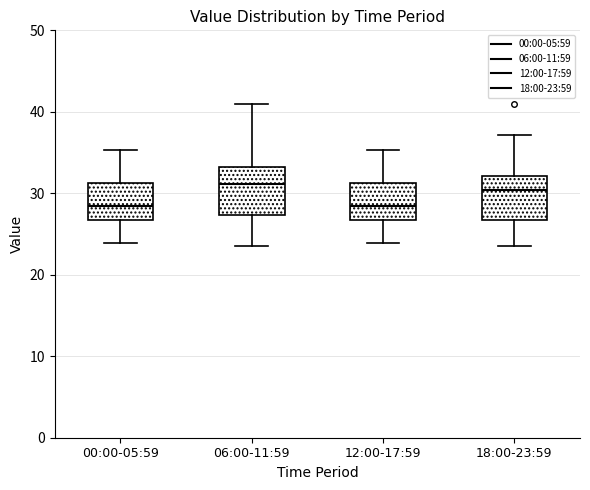

Reading left to right, transcribe this box plot: for each box, give where its median line is, the range the box spans, and where its two whiskers end, as read against the y-axis. The values are not printed on the chart, so give them approximately, as read against the axis.

00:00-05:59: median 28, box 27 to 31, whiskers 24 to 35
06:00-11:59: median 31, box 27 to 33, whiskers 24 to 41
12:00-17:59: median 28, box 27 to 31, whiskers 24 to 35
18:00-23:59: median 30, box 27 to 32, whiskers 24 to 37